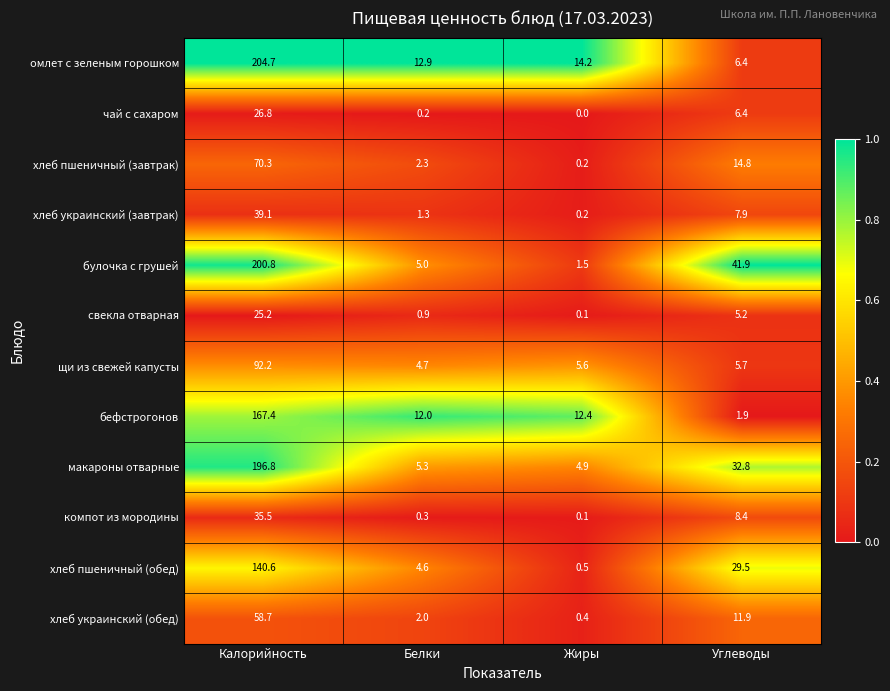

What is the spread (max minus min) of values at Калорийность?

179.5